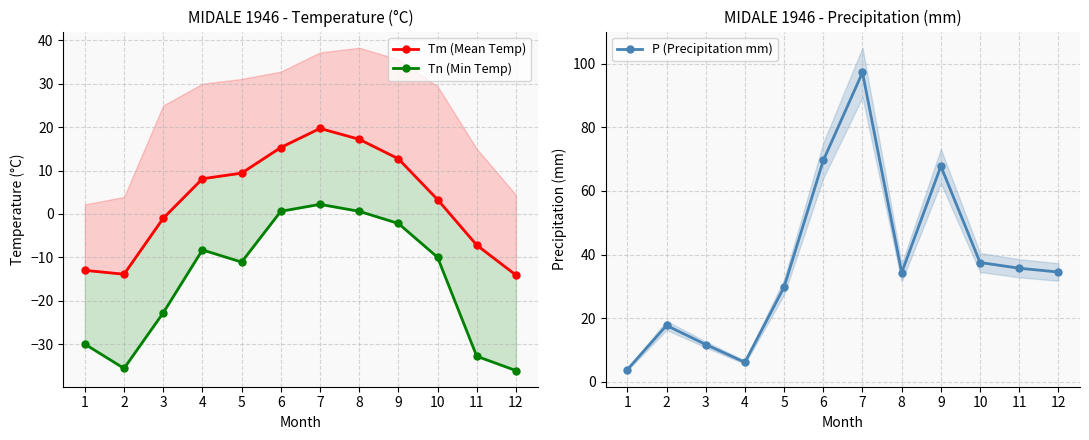

Which has a higher value, 2 or 7?

7